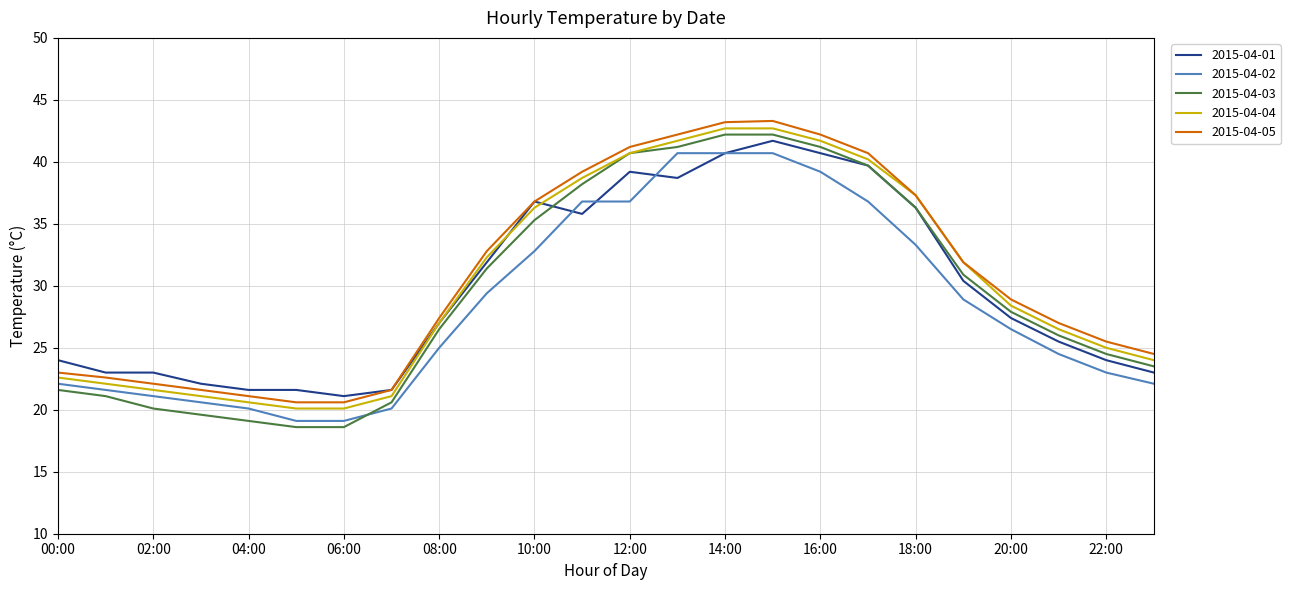

Which series has the largest range (max minus min)?

2015-04-03